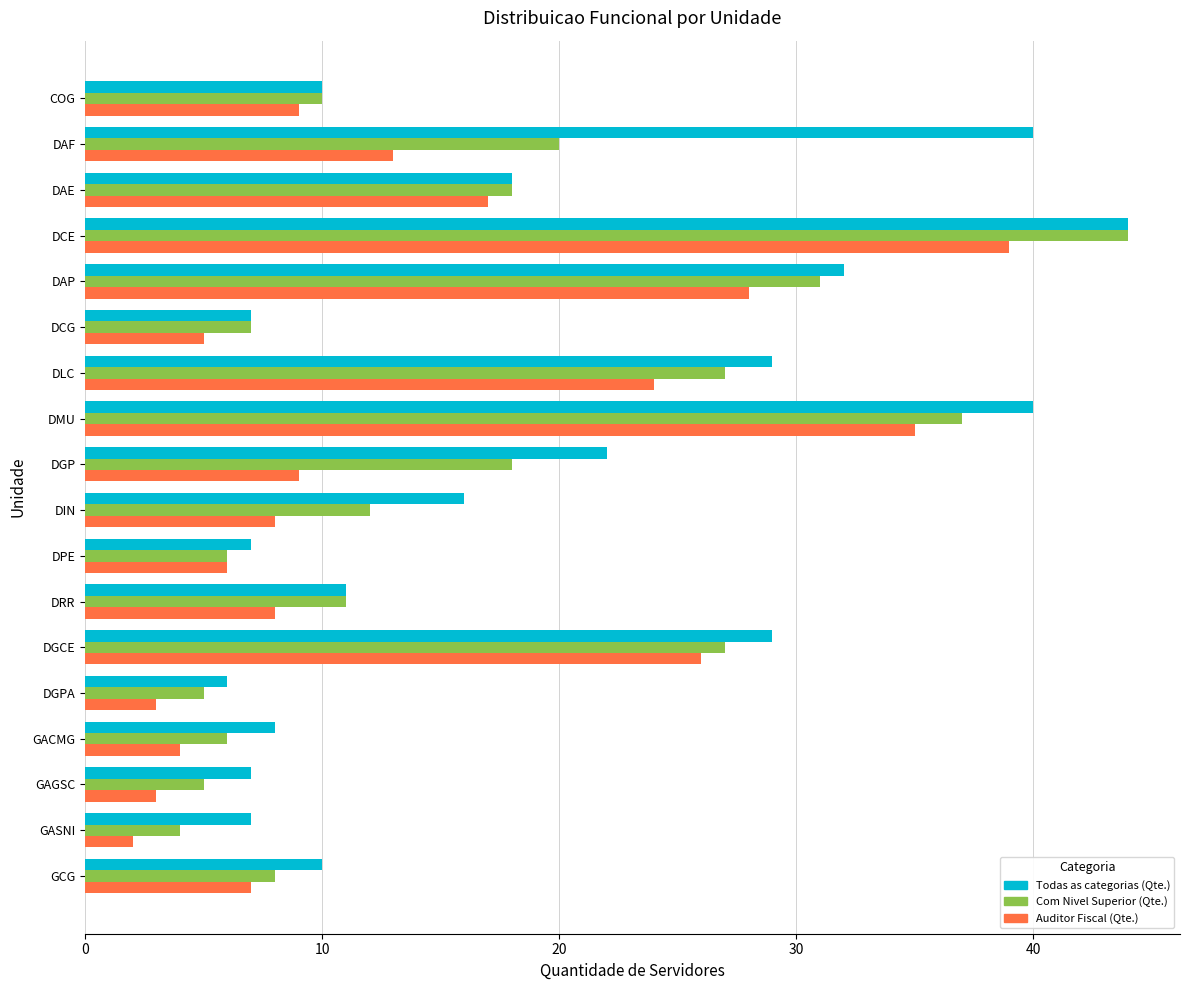

Where is Todas as categorias (Qte.) nearest to the value 25?

DGP